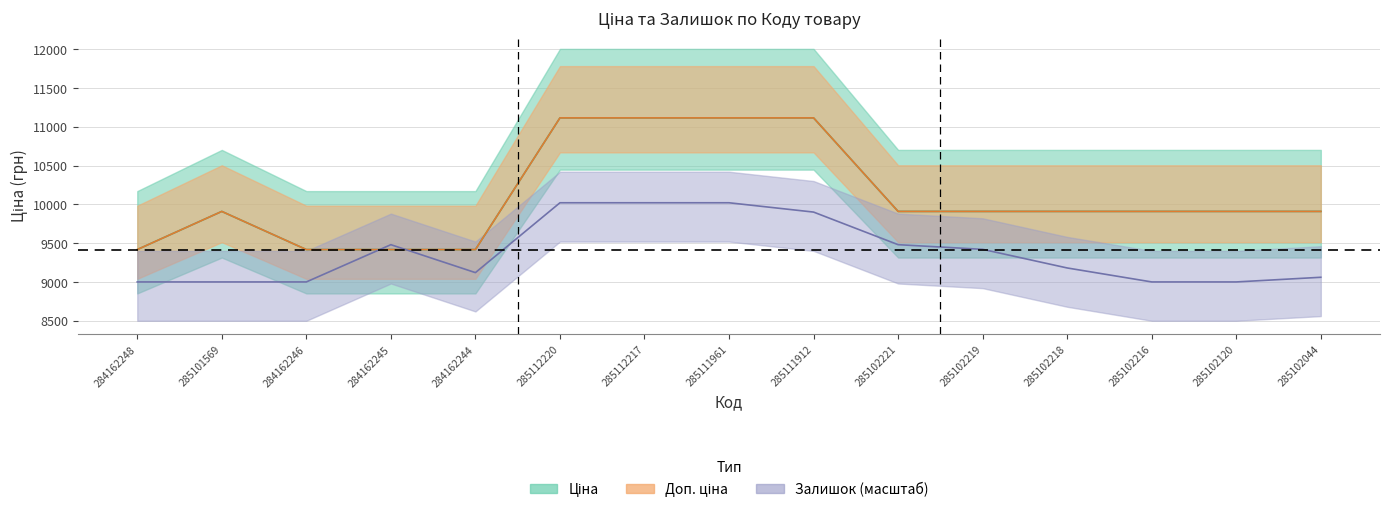

How many data points in Доп. ціна are less than 9908?

4